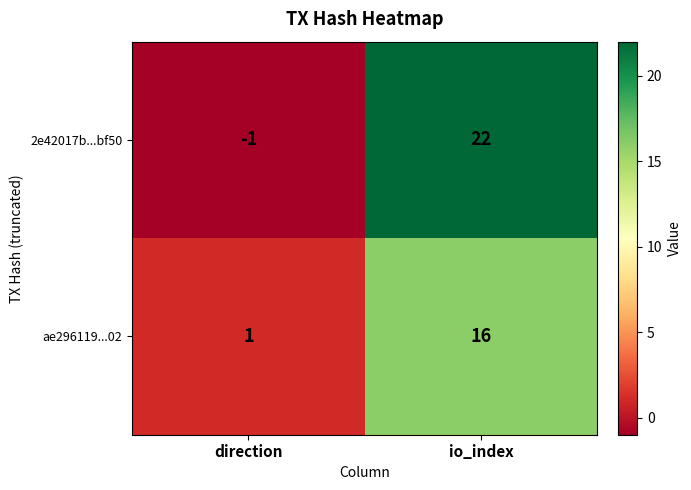

True or false: 2e42017b...bf50 has a value of 38 at io_index.

False